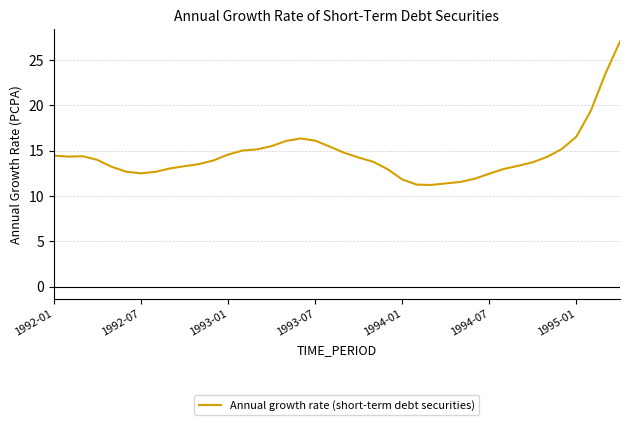

What is the greatest value displayed?

27.0